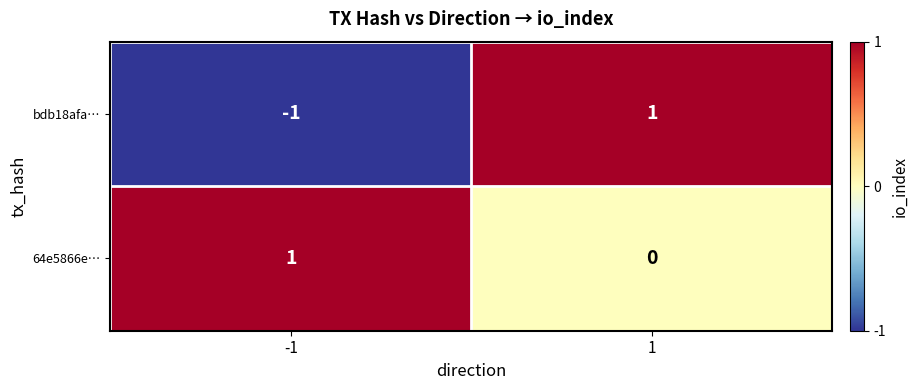

At -1, list the series in order from smallest to largest.

bdb18afa…, 64e5866e…